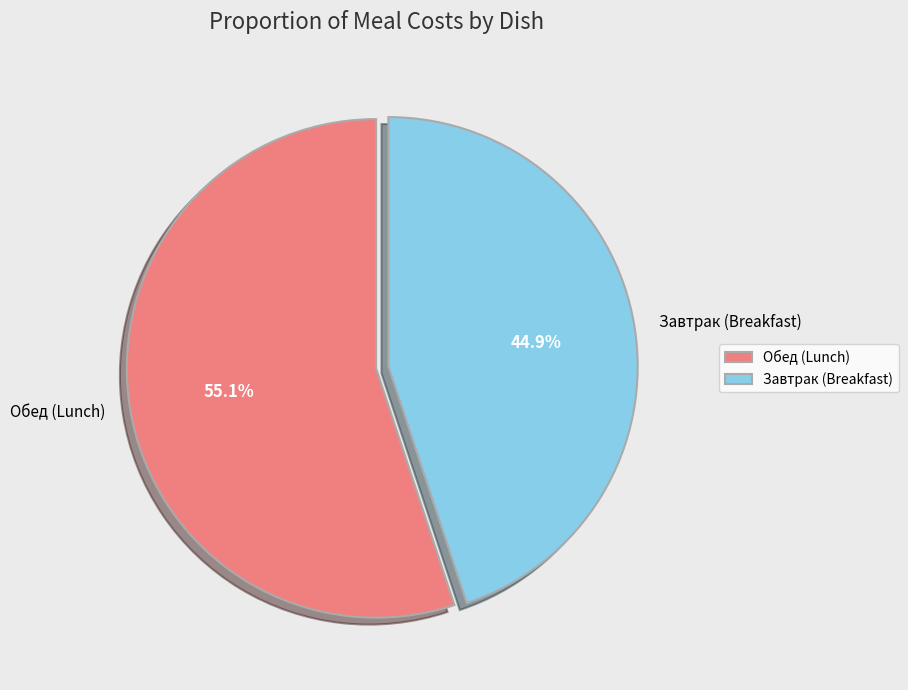

To the nearest percent, what is the average slice percentage?

50%